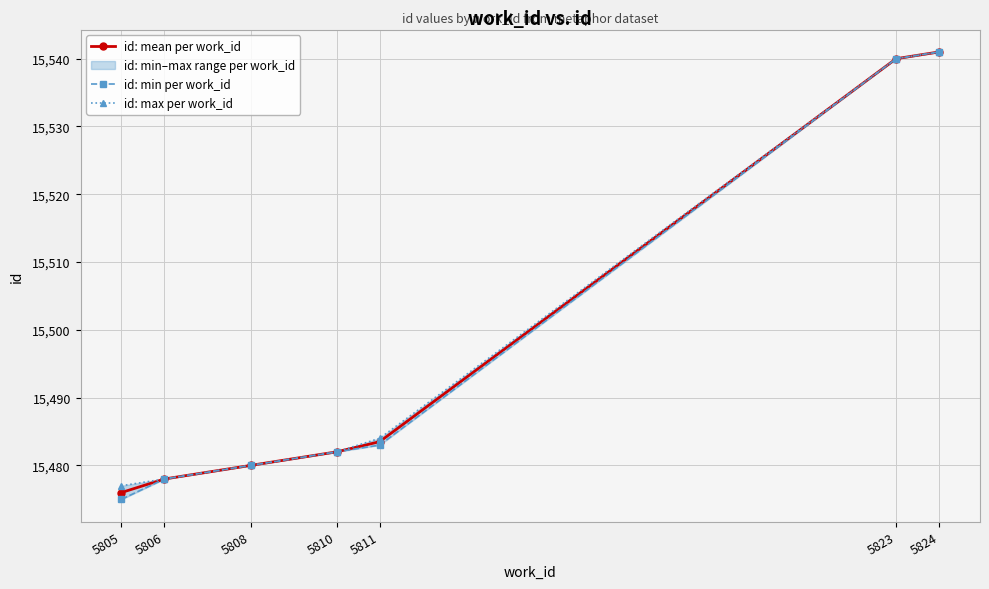

What is the maximum value for id: max per work_id?

15541.0